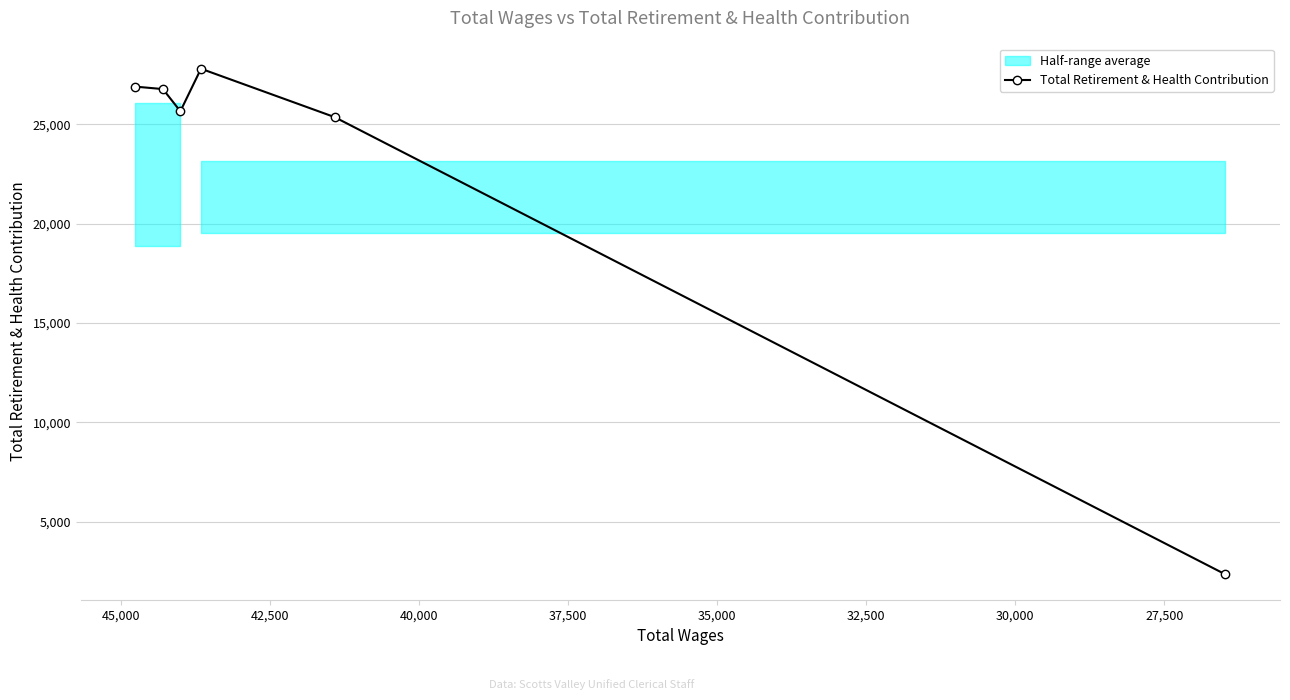

What is the value of the 6th point from the left?

2352